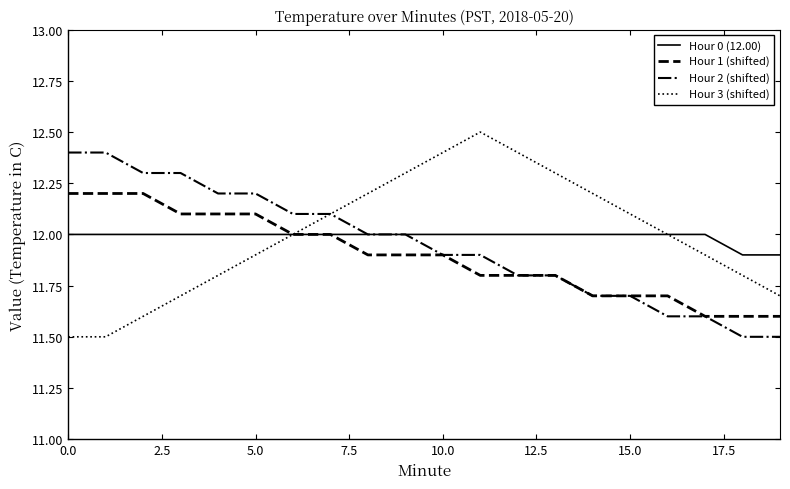

Which series has the largest range (max minus min)?

Hour 3 (shifted)